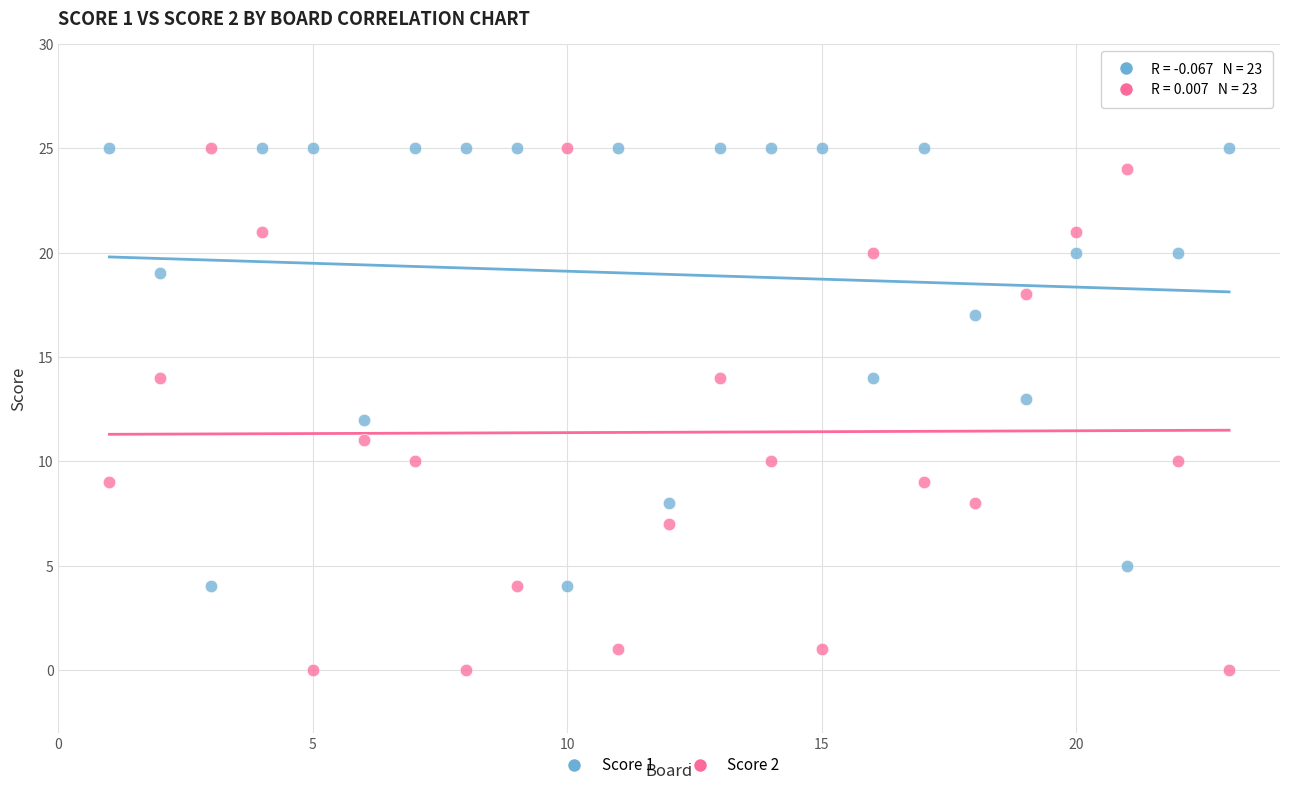

Which series has the largest Y range (max minus min)?

Score 2